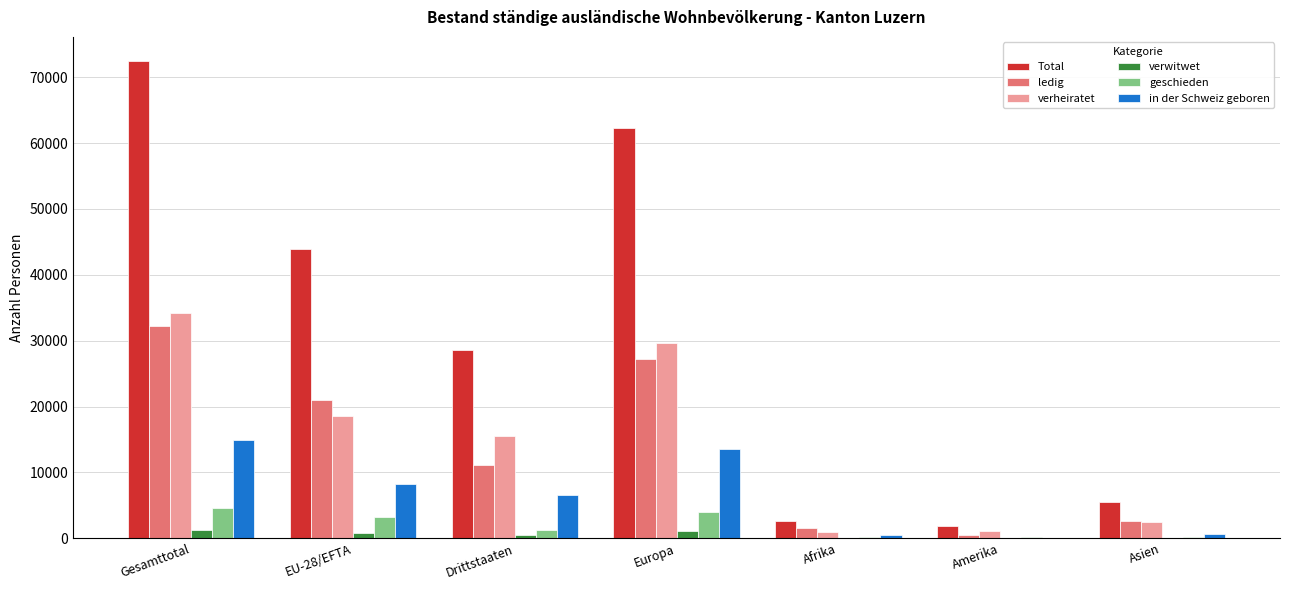

What is the approximate value of in der Schweiz geboren at Gesamttotal, to the nearest 10?

14870